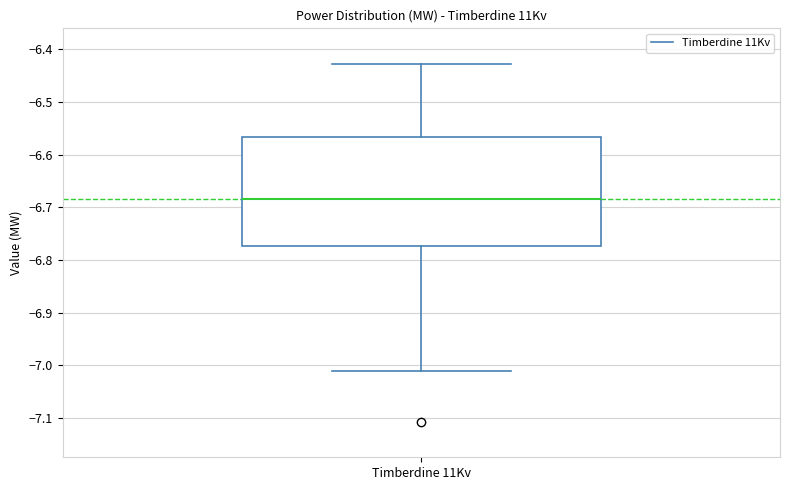

Read this box plot against the y-axis: the position of the median line, the range covered by the box, and the ends of both whiskers. The values are not printed on the chart, so give them approximately, as read against the axis.

median -6.68, box -6.77 to -6.57, whiskers -7.01 to -6.43